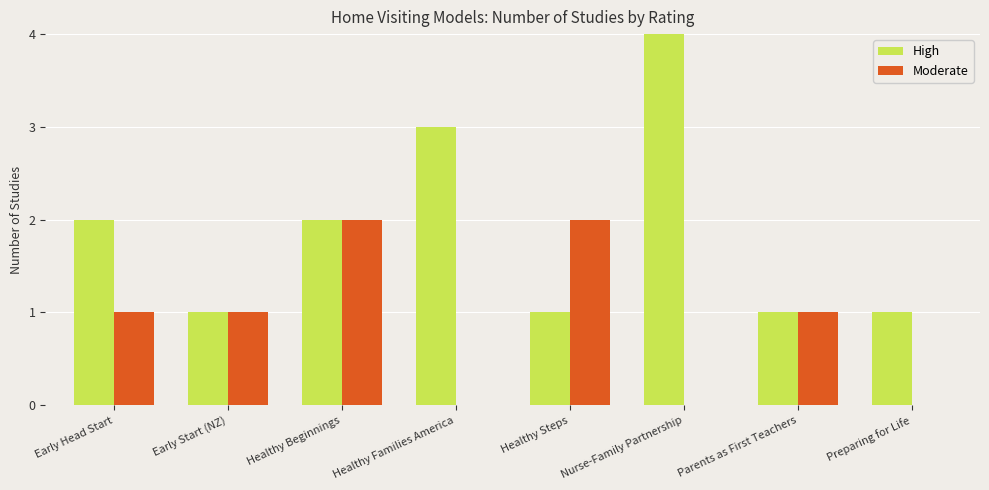

Which series has the largest total across all categories?

High